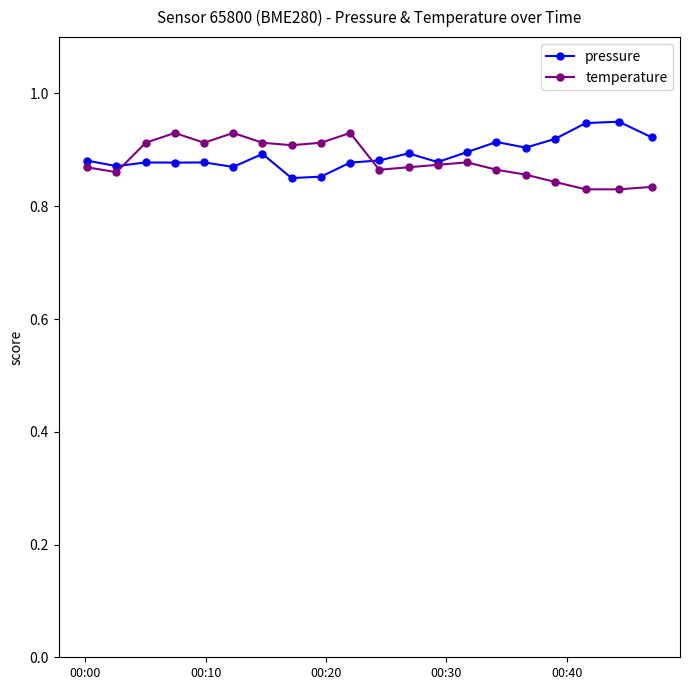

Which series has the largest total across all categories?

pressure